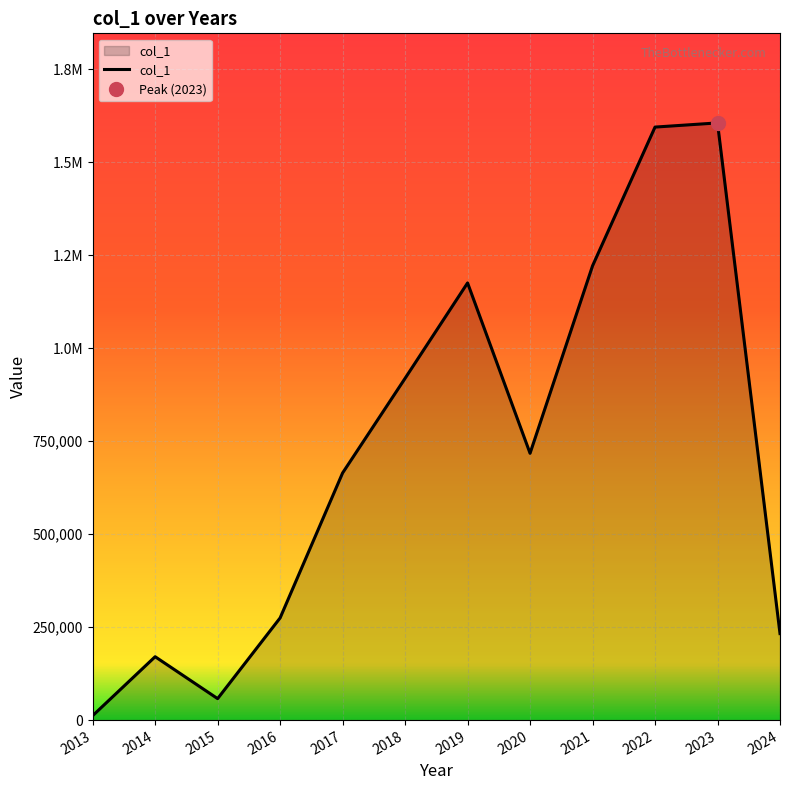

How many data points are less than 717619?

6